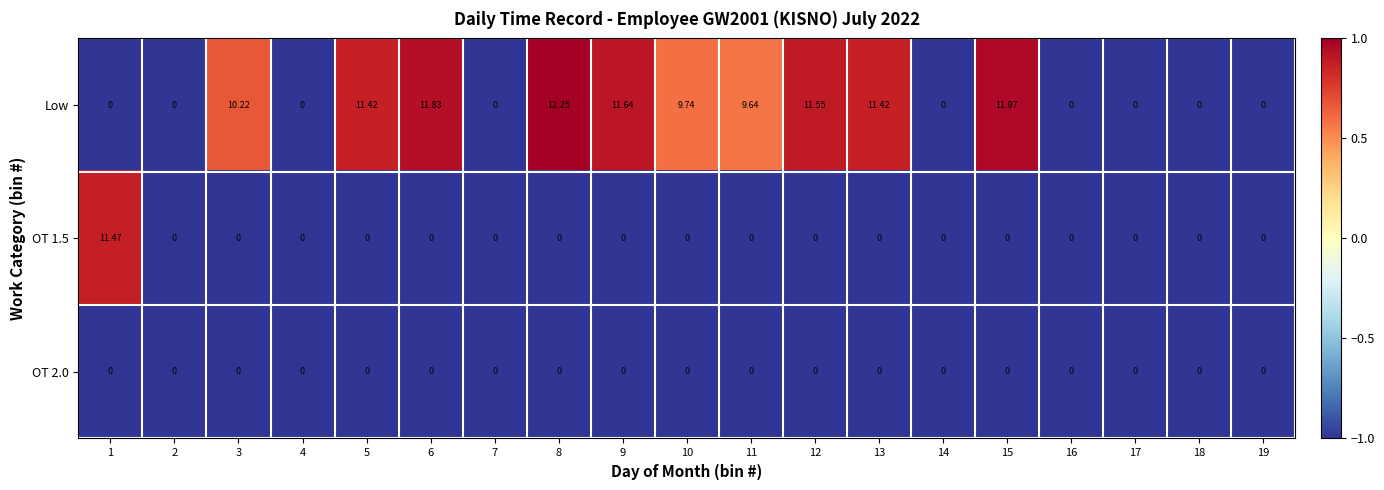

Is the value of Low at 8 greater than the value of OT 2.0 at 4?

Yes